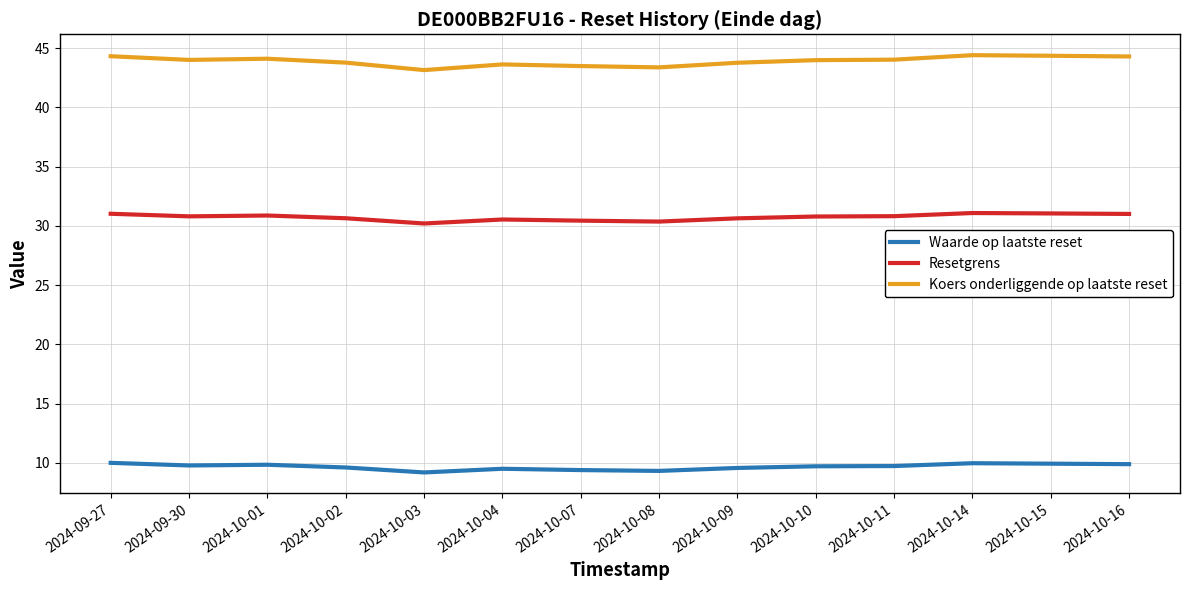

Rank the series at 2024-10-08 from highest to lowest value.

Koers onderliggende op laatste reset, Resetgrens, Waarde op laatste reset